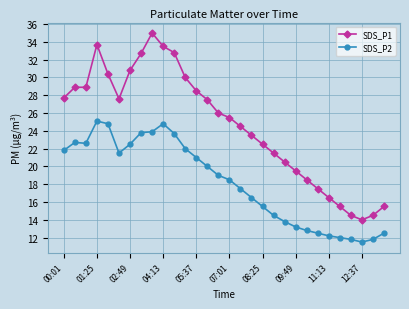

True or false: SDS_P2 has more than 0 points higher than both neighbors.

True